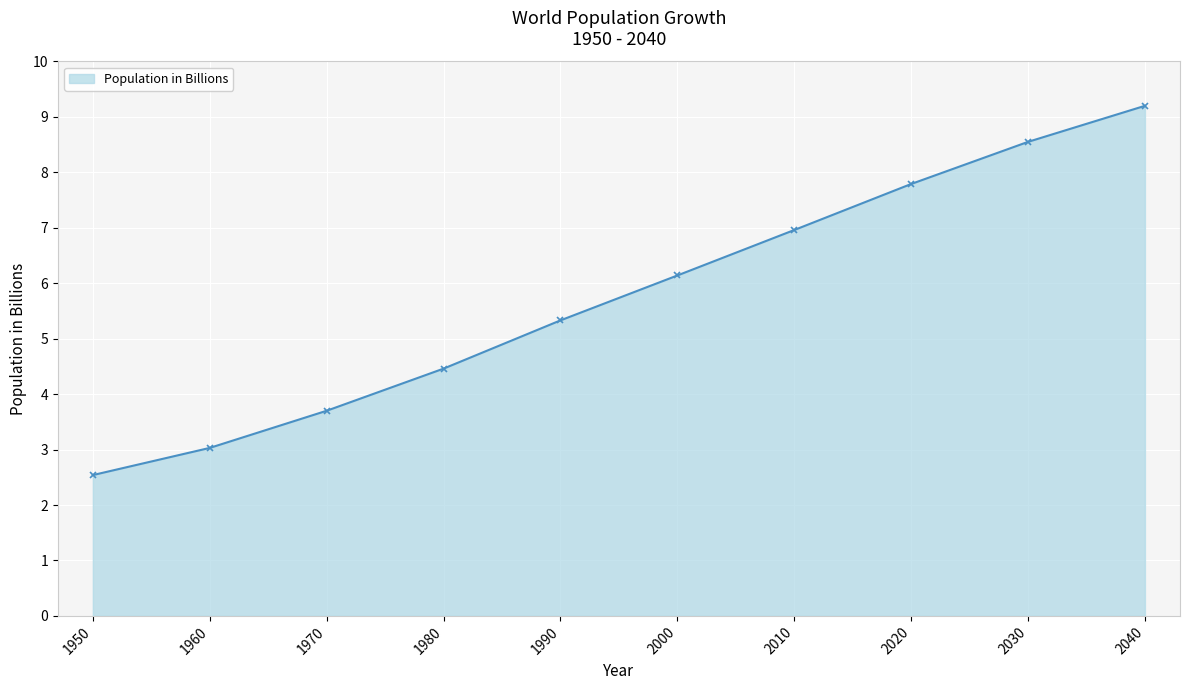

List the labels in order of value, largest first.

2040, 2030, 2020, 2010, 2000, 1990, 1980, 1970, 1960, 1950